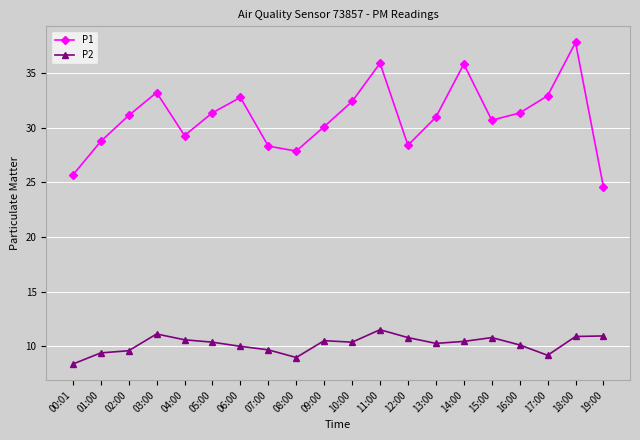

Read the P1 value at 08:00.

27.9